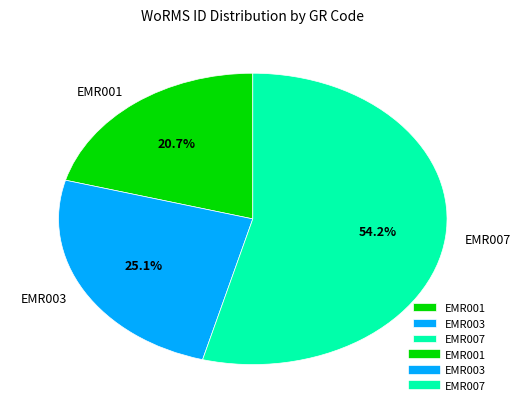

What is the ratio of the value at EMR007 to the value at EMR001?

2.6